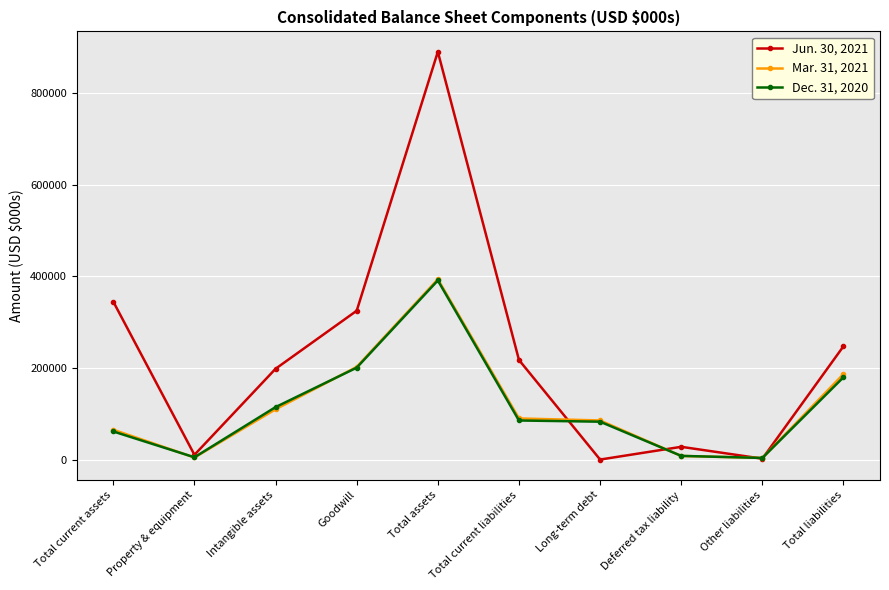

What are all the series names shown in the legend?

Jun. 30, 2021, Mar. 31, 2021, Dec. 31, 2020